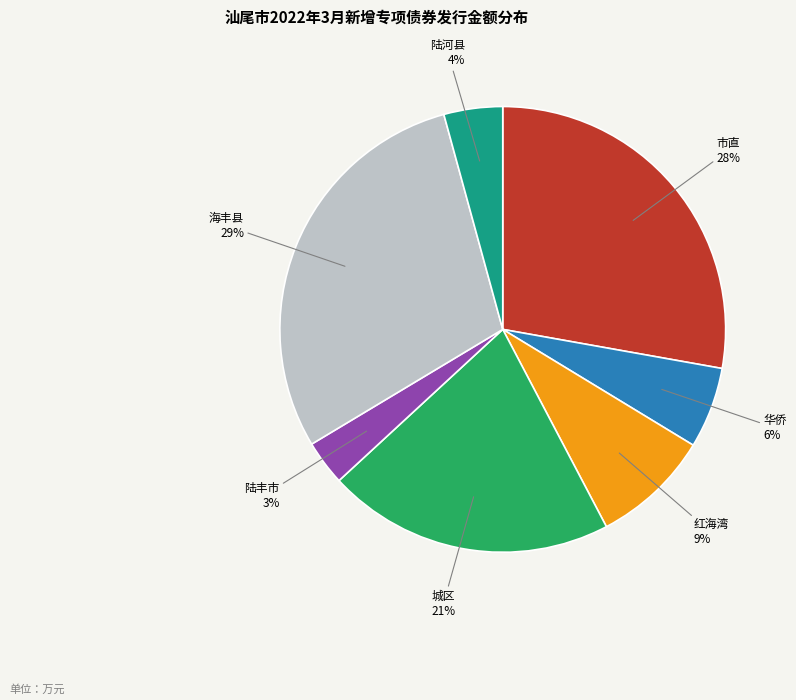

To the nearest percent, what is the average slice percentage?

14%